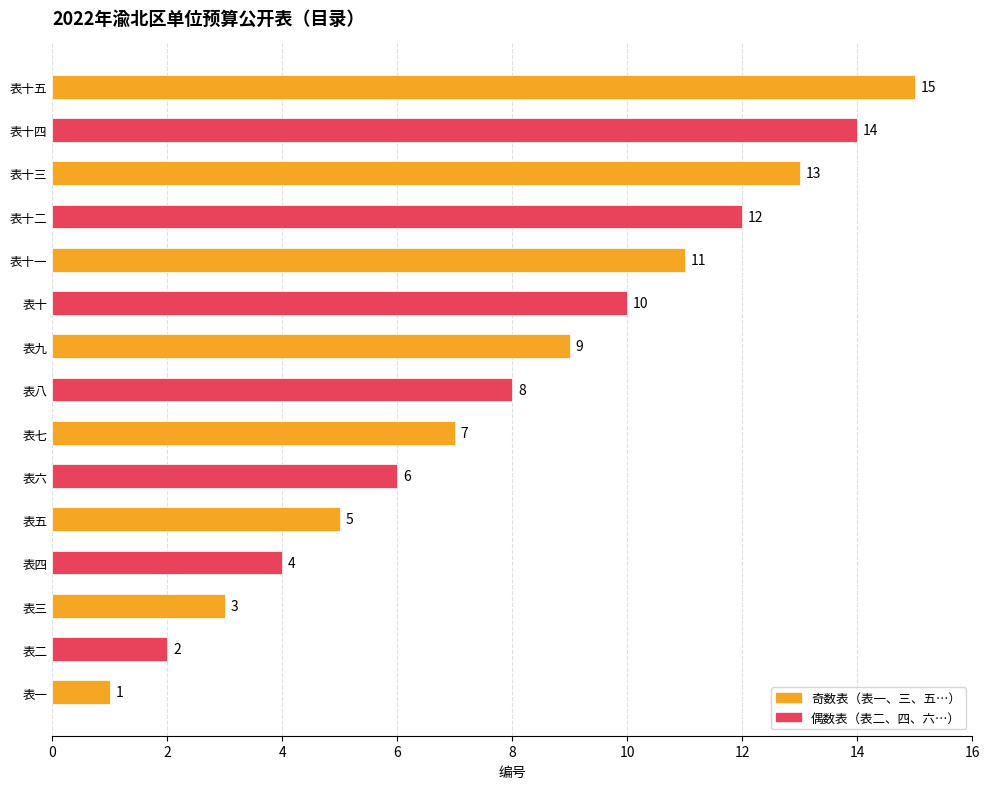

Is it true that the value at 表六 is 2?

False